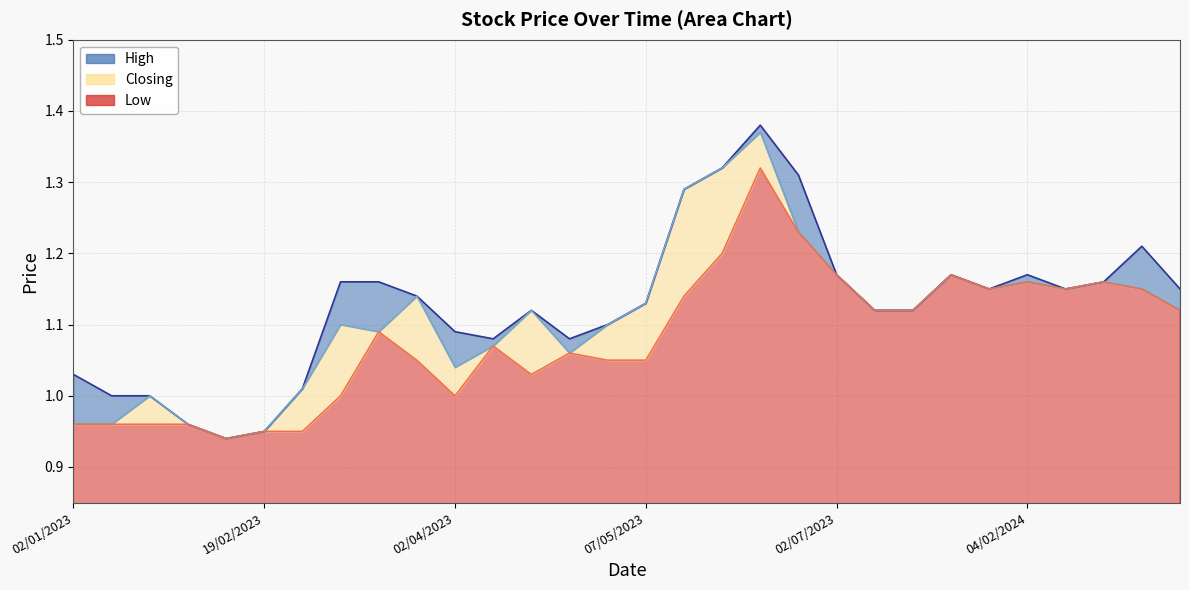

What position from the left is 11/06/2023?

20